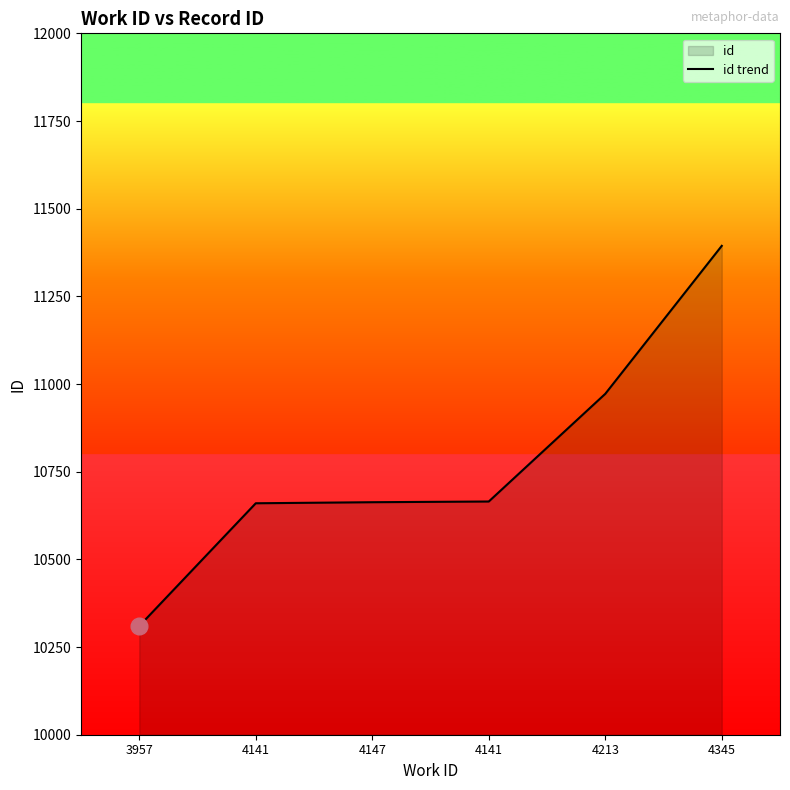

Reading left to right, list all the values displayed in this chart.

10310	10660	10663	10665	10972	11394